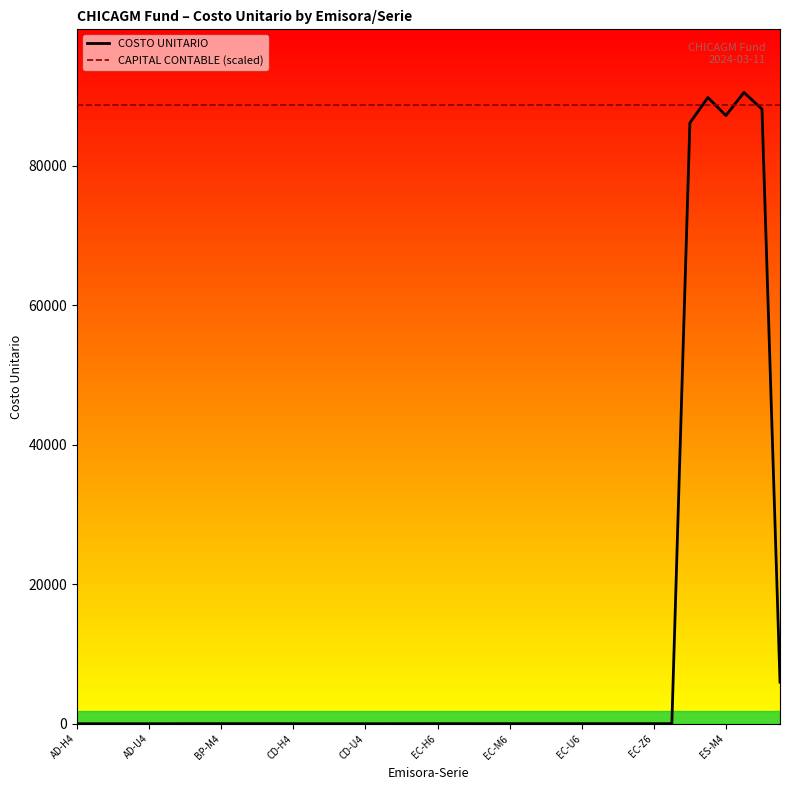

What is the average value of the COSTO UNITARIO series?

11202.9